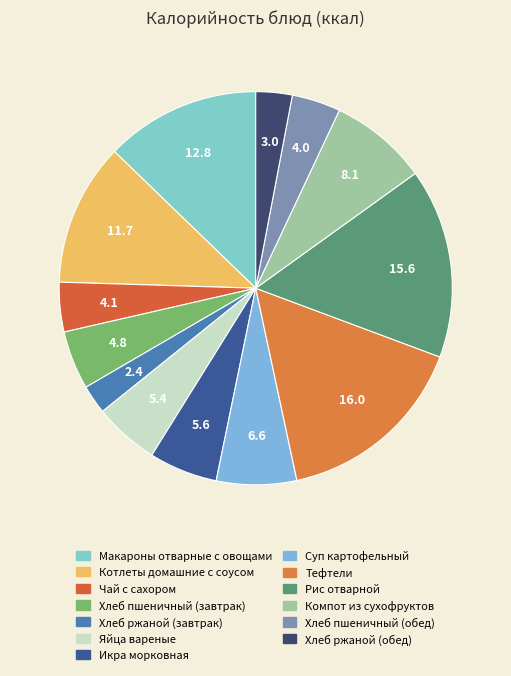

How many segments does this pie chart have?

13